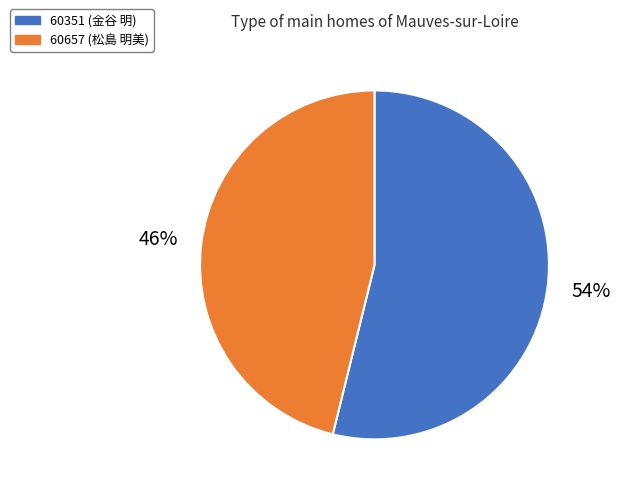

True or false: 60351 (金谷 明) accounts for 67% of the total.

False